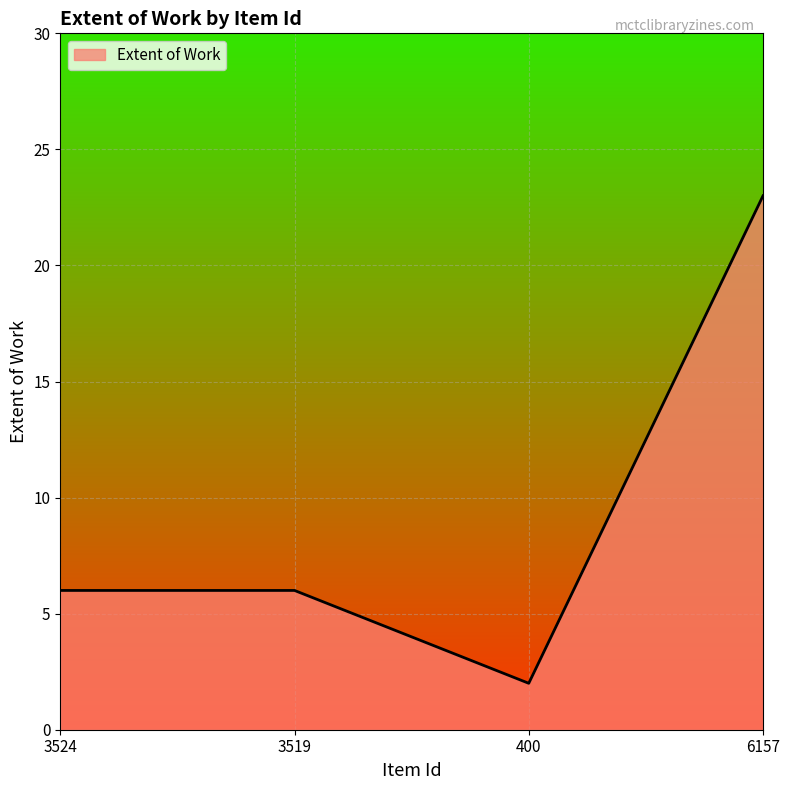

What is the maximum value shown in the chart?

23